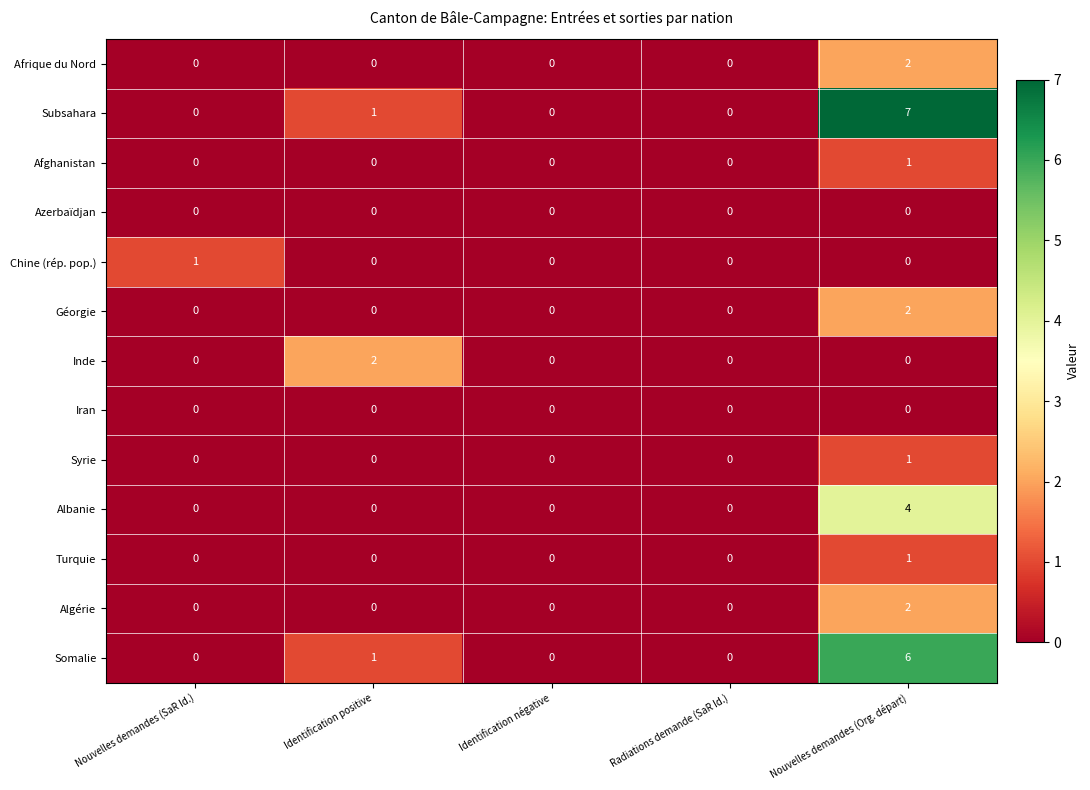

What is the maximum value for Subsahara?

7